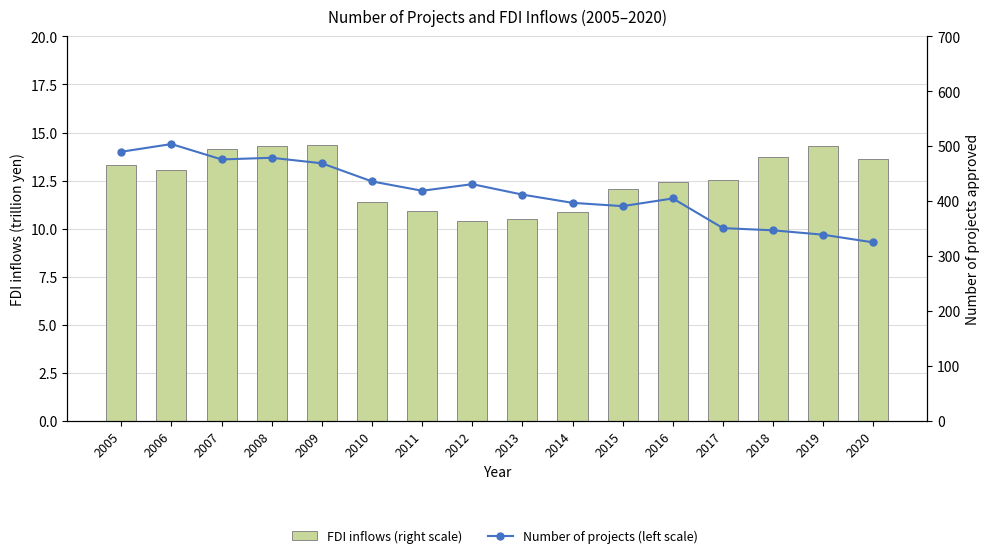

Which label corresponds to the largest value in the chart?

2006